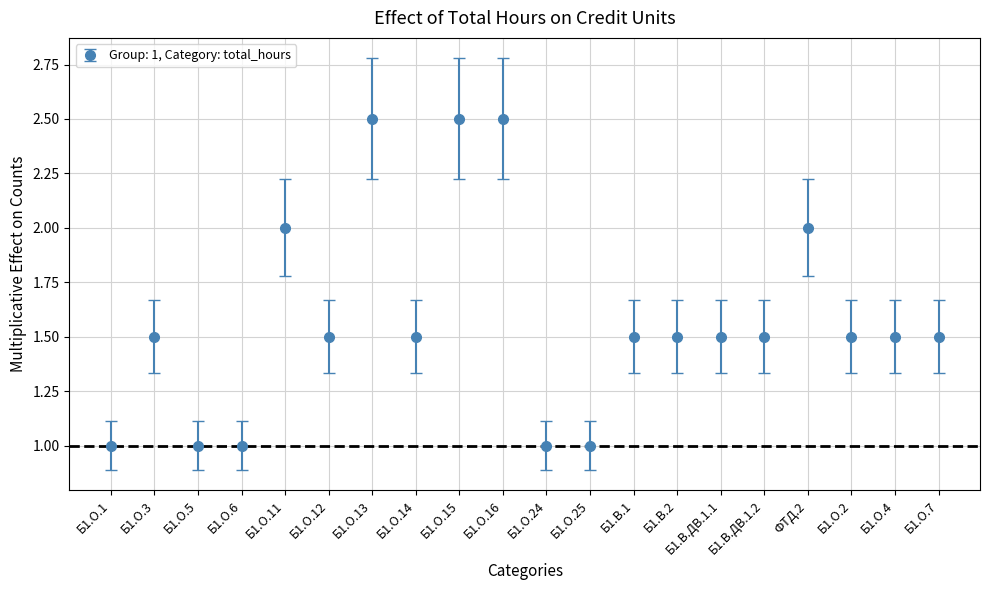

At which category does the data reach its first local peak?

Б1.О.3